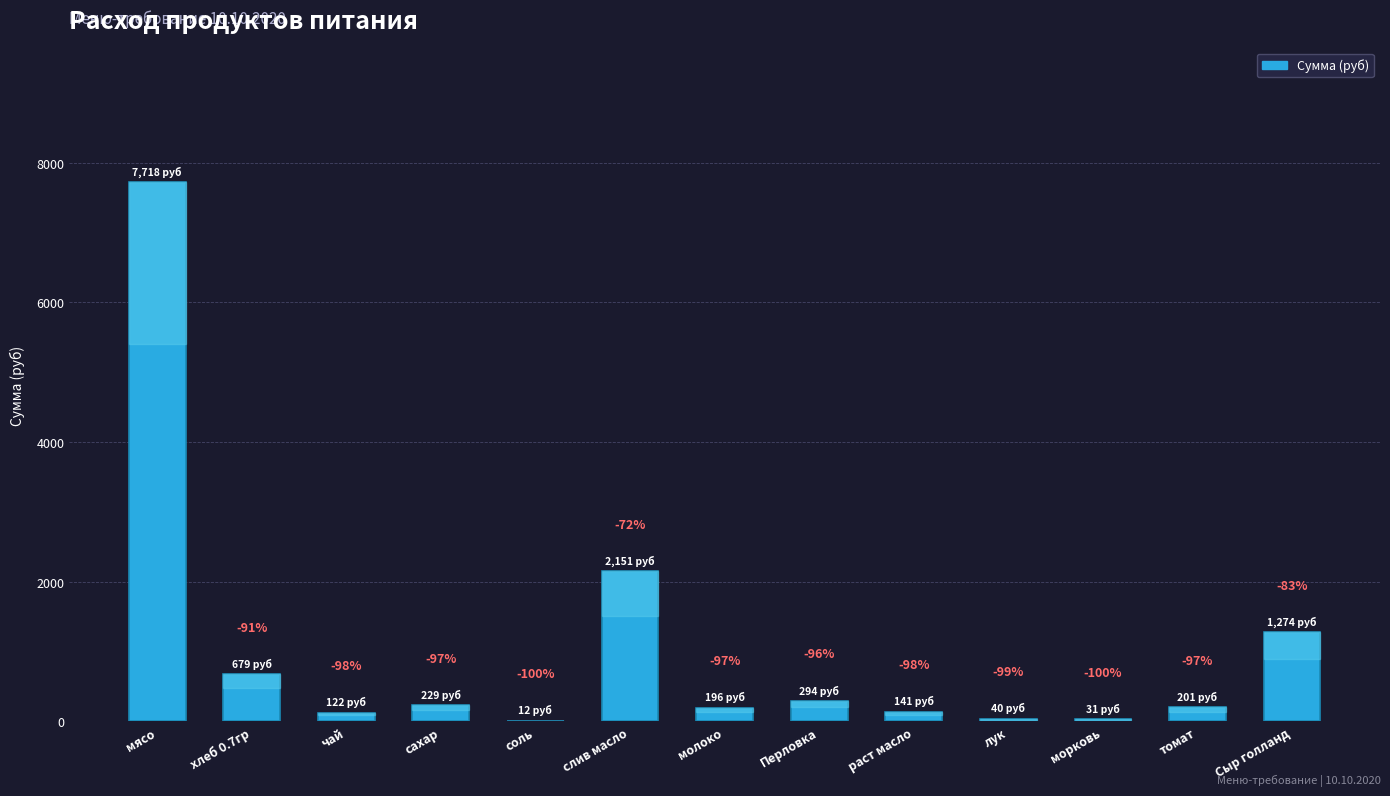

Reading right to left, what are all the values shown in this chart?

Сыр голланд=1274.0	томат=201.3	морковь=30.6	лук=39.7	раст масло=140.9	Перловка=294.0	молоко=195.8	слив масло=2150.6	соль=11.8	сахар=229.1	чай=122.5	хлеб 0.7гр=679.0	мясо=7717.5